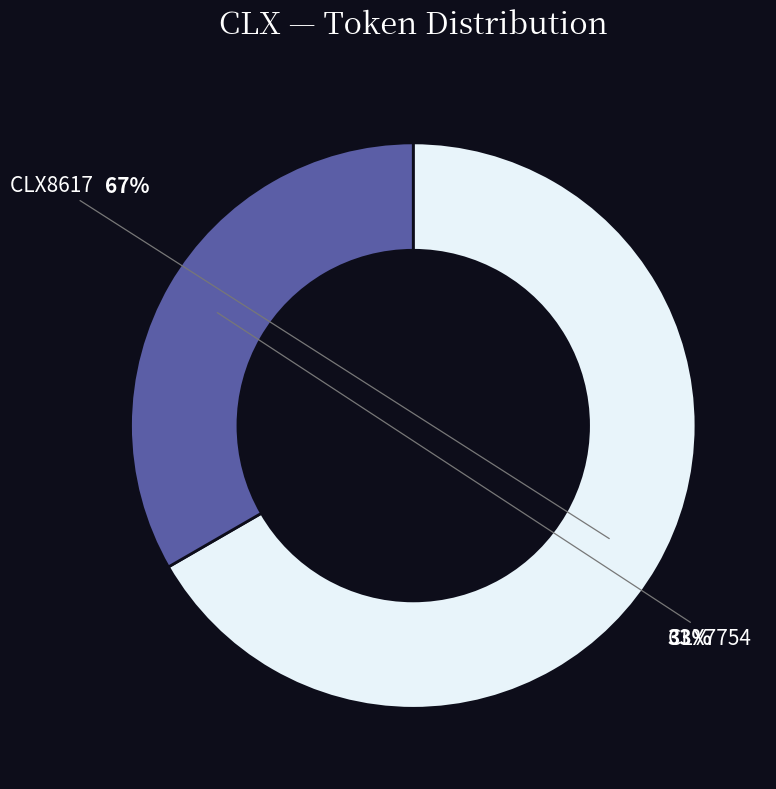

Which category accounts for the majority?

CLX8617